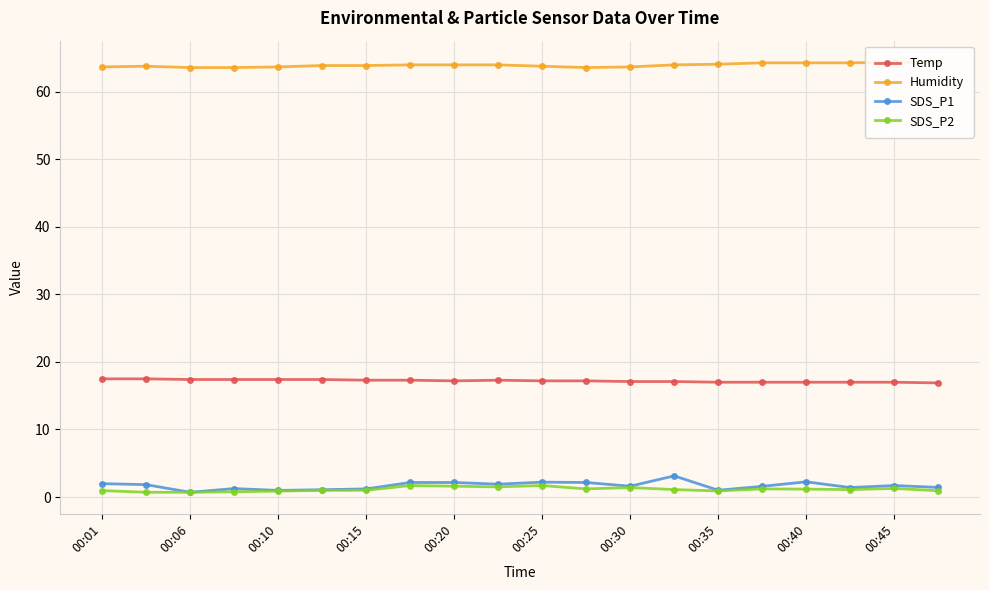

True or false: SDS_P2 has more than 0 interior local peaks.

True